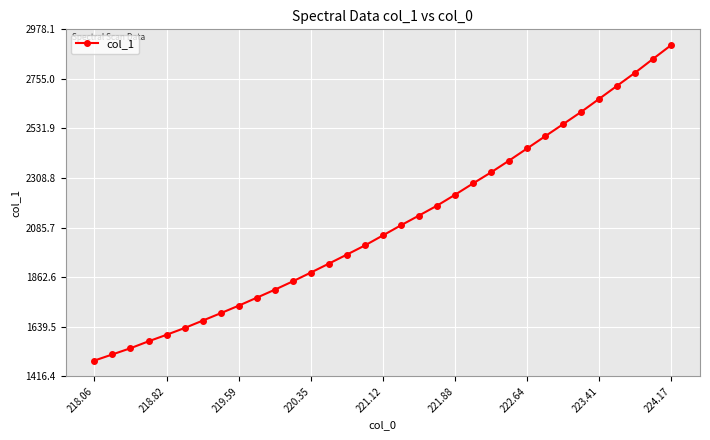

What is the smallest value displayed?

1487.3